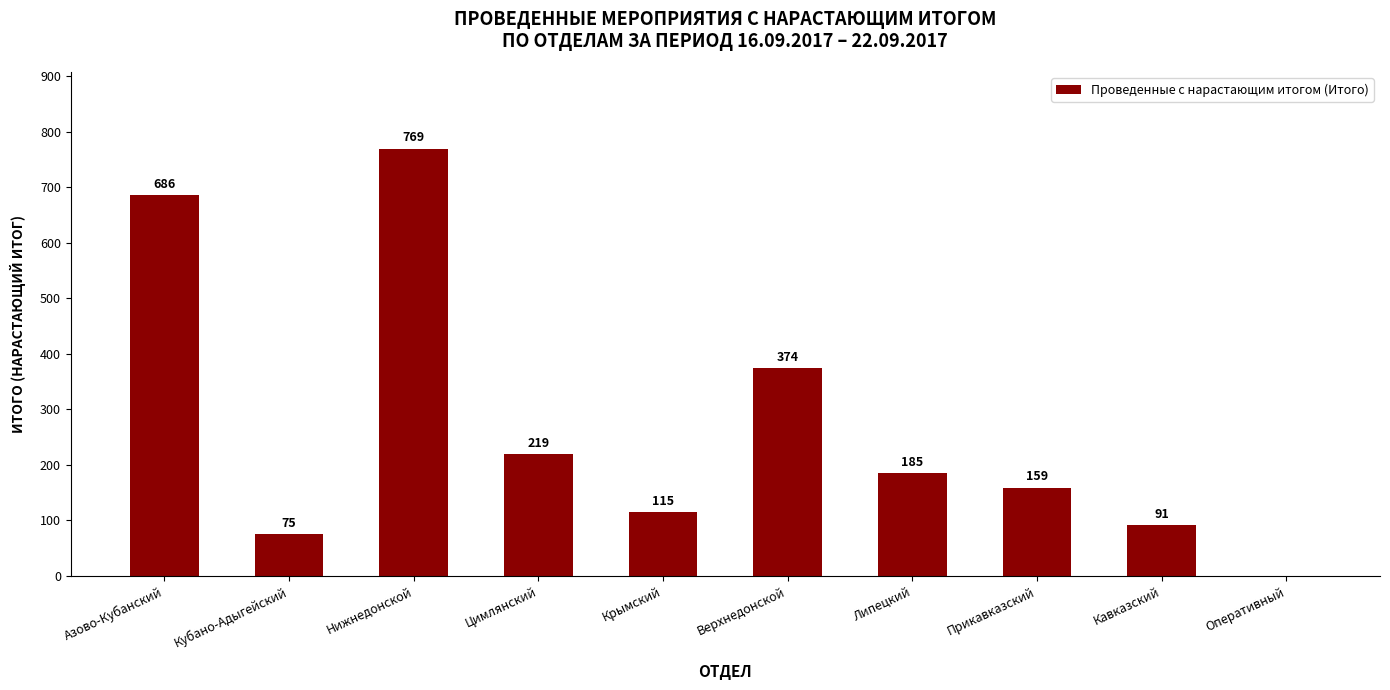

Is it true that the value at Цимлянский is 219?

True